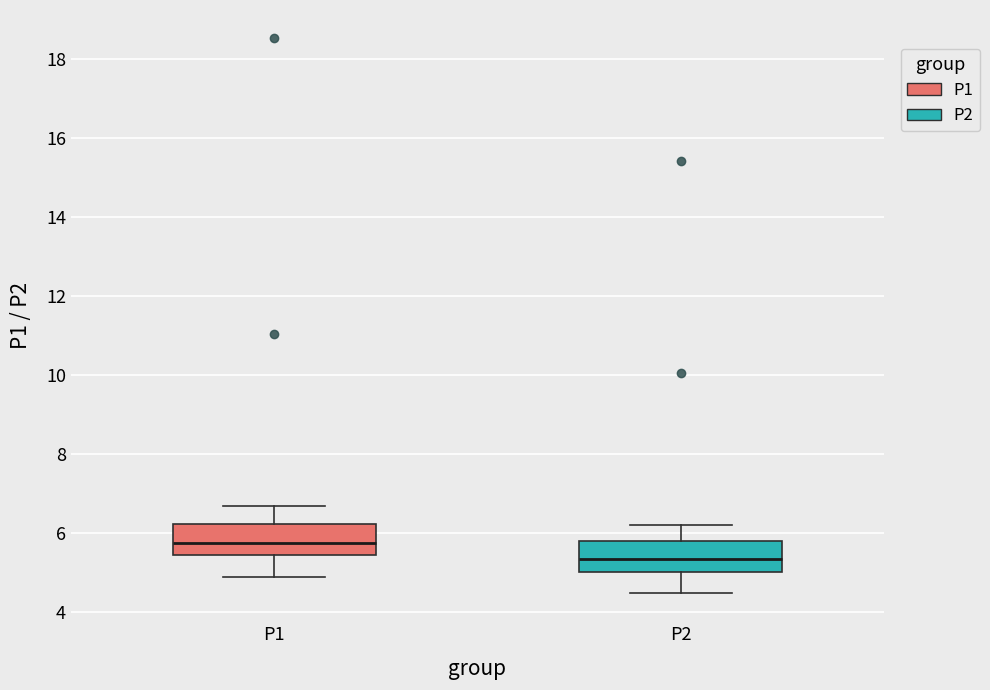

Reading left to right, transcribe this box plot: for each box, give where its median line is, the range the box spans, and where its two whiskers end, as read against the y-axis. The values are not printed on the chart, so give them approximately, as read against the axis.

P1: median 5.8, box 5.4 to 6.2, whiskers 4.8 to 6.6
P2: median 5.4, box 5.0 to 5.8, whiskers 4.4 to 6.2